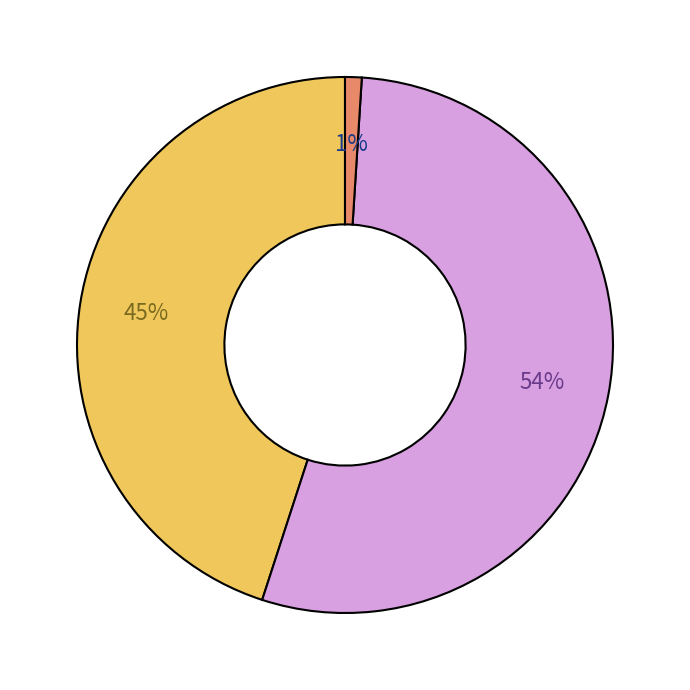

Is there a majority slice in this chart?

Yes